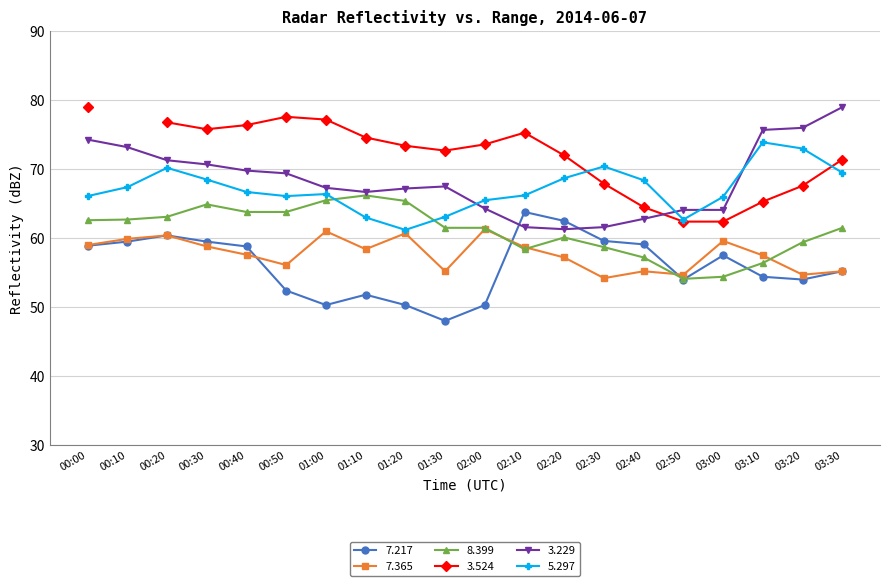

True or false:   5.297 and   7.365 cross at least once.

False